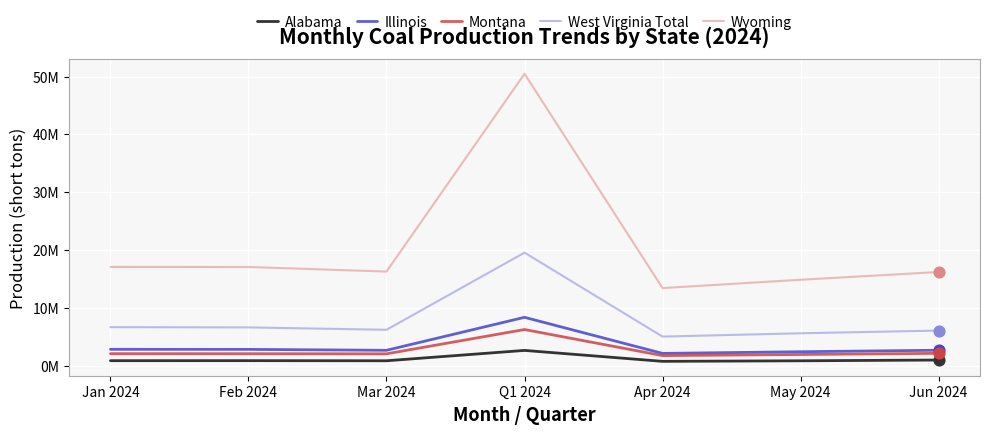

Which series has the largest total across all categories?

Wyoming